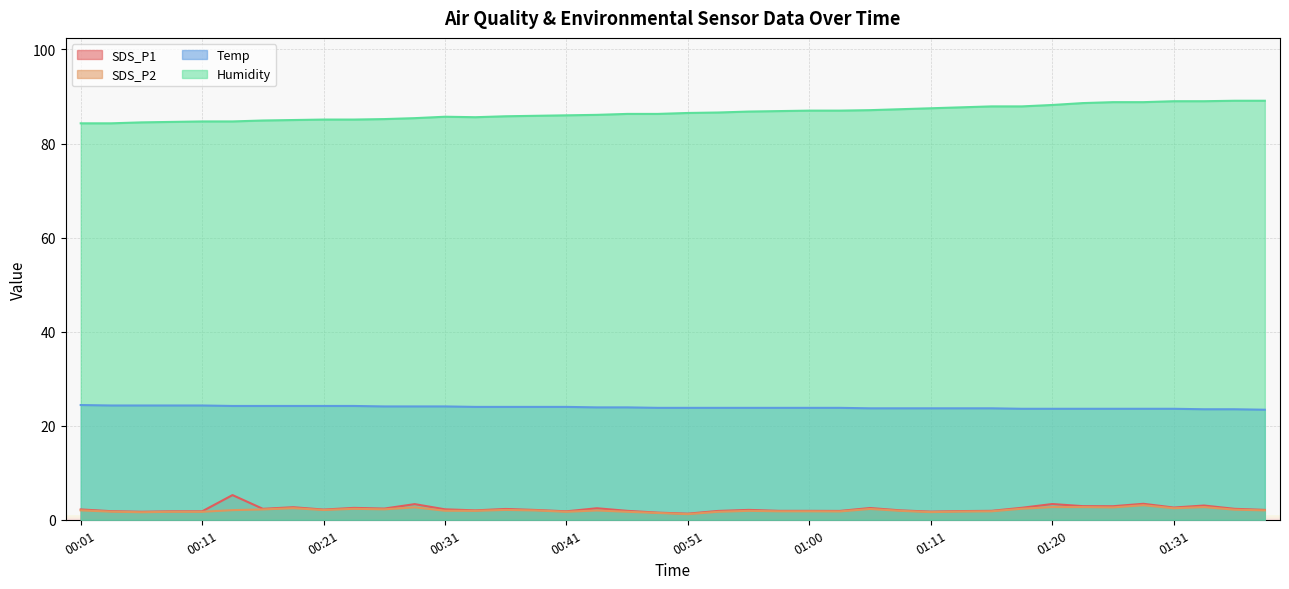

How many lines are shown in the chart?

4